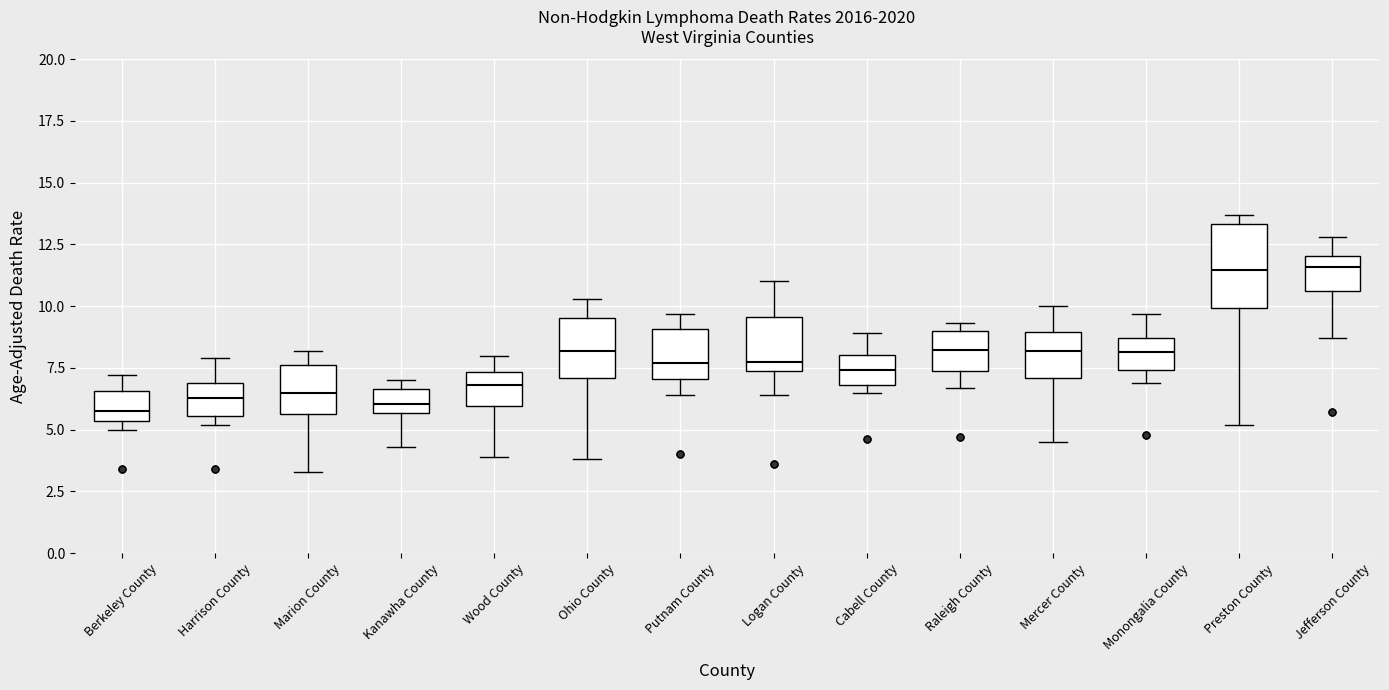

Reading left to right, transcribe this box plot: for each box, give where its median line is, the range the box spans, and where its two whiskers end, as read against the y-axis. The values are not printed on the chart, so give them approximately, as read against the axis.

Berkeley County: median 5.5 (just above the box's lower edge), box 5.5 to 6.5, whiskers 5.0 to 7.0
Harrison County: median 6.5, box 5.5 to 7.0, whiskers 5.0 to 8.0
Marion County: median 6.5, box 5.5 to 7.5, whiskers 3.5 to 8.0
Kanawha County: median 6.0, box 5.5 to 6.5, whiskers 4.5 to 7.0
Wood County: median 7.0, box 6.0 to 7.5, whiskers 4.0 to 8.0
Ohio County: median 8.0, box 7.0 to 9.5, whiskers 4.0 to 10.5
Putnam County: median 7.5, box 7.0 to 9.0, whiskers 6.5 to 9.5
Logan County: median 7.5 (just above the box's lower edge), box 7.5 to 9.5, whiskers 6.5 to 11.0
Cabell County: median 7.5, box 7.0 to 8.0, whiskers 6.5 to 9.0
Raleigh County: median 8.0, box 7.5 to 9.0, whiskers 6.5 to 9.5
Mercer County: median 8.0, box 7.0 to 9.0, whiskers 4.5 to 10.0
Monongalia County: median 8.0, box 7.5 to 8.5, whiskers 7.0 to 9.5
Preston County: median 11.5, box 10.0 to 13.5, whiskers 5.0 to 13.5 (just above the box's upper edge)
Jefferson County: median 11.5, box 10.5 to 12.0, whiskers 8.5 to 13.0